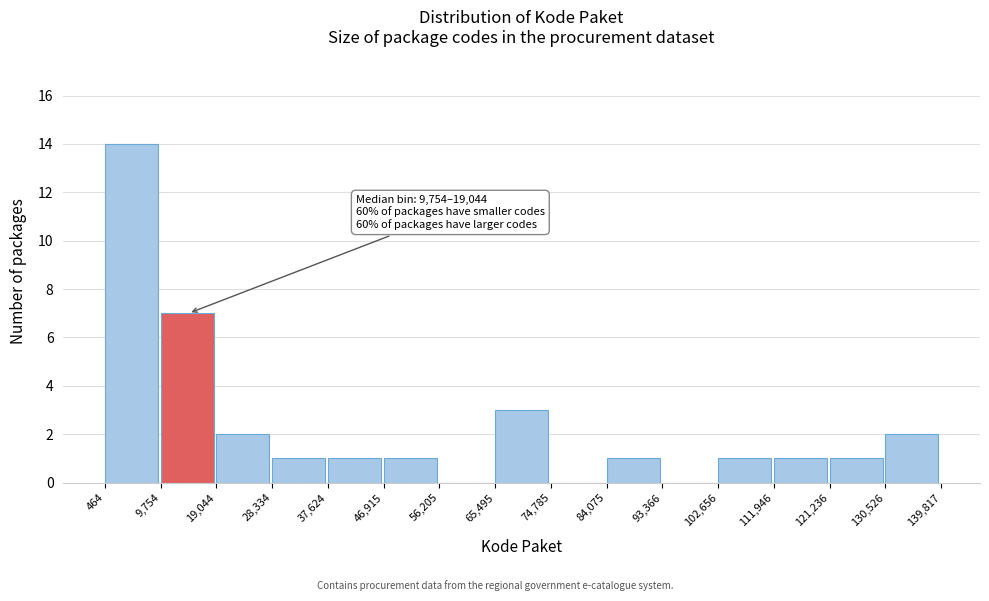

Over which range of the x-axis is the bar tallest?

464 to 9,754